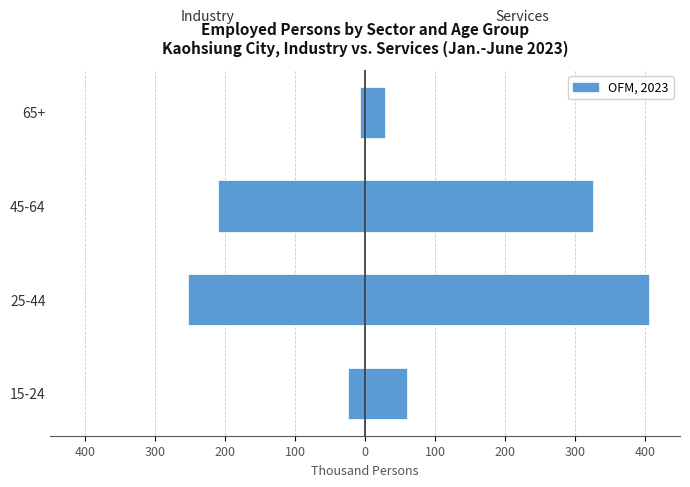

How many values in the Services series are below 325?

2